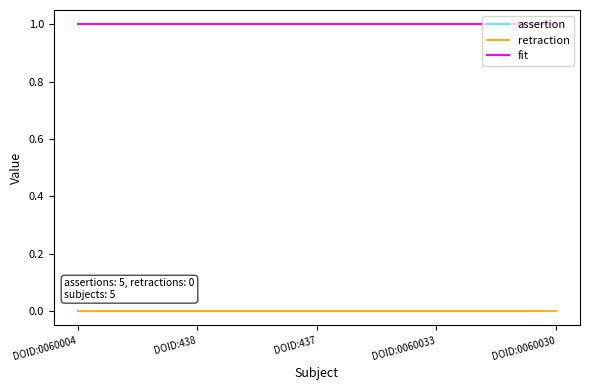

Is the value of assertion at DOID:437 greater than the value of retraction at DOID:438?

Yes